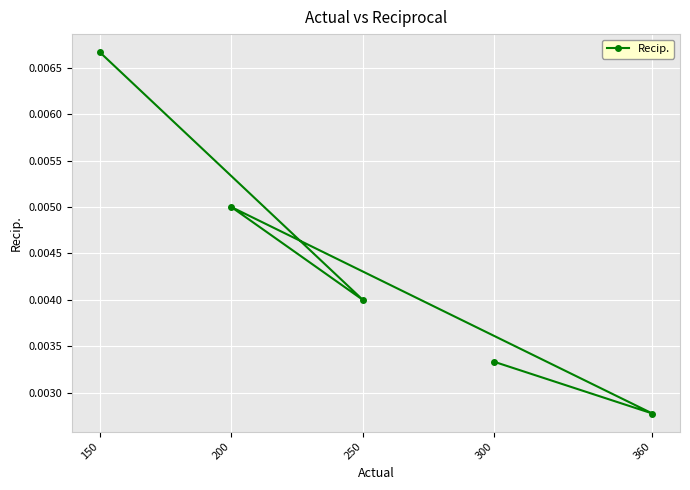

How many data points does each series have?

5